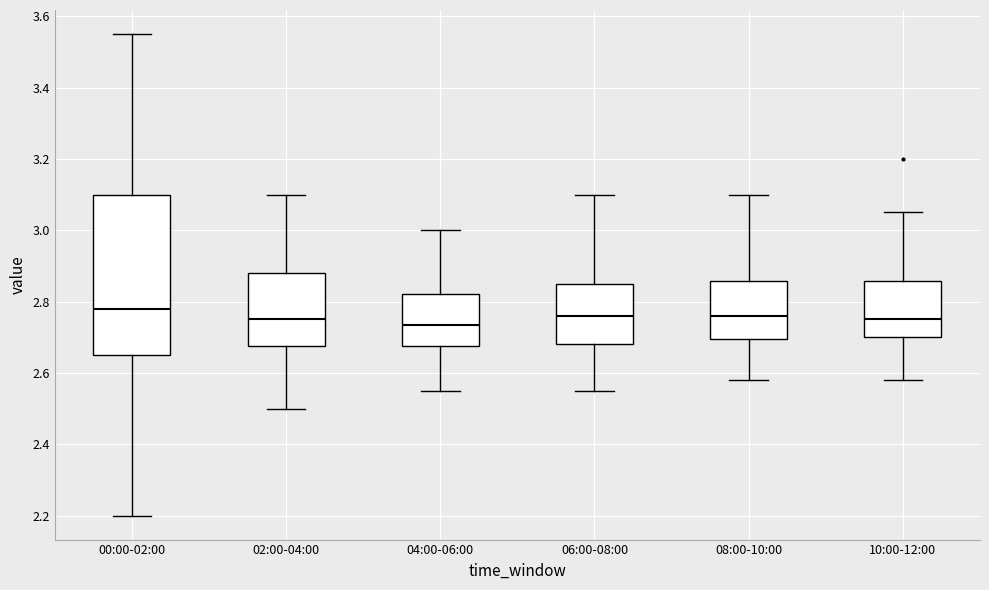

Where does the upper whisker of the box for 08:00-10:00 end on the y-axis? The values are not printed on the chart, so give them approximately, as read against the axis.

3.10